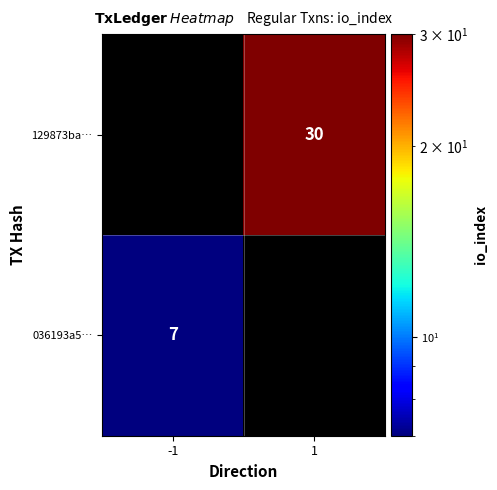

True or false: 036193a5… has a value of 7 at -1.

True